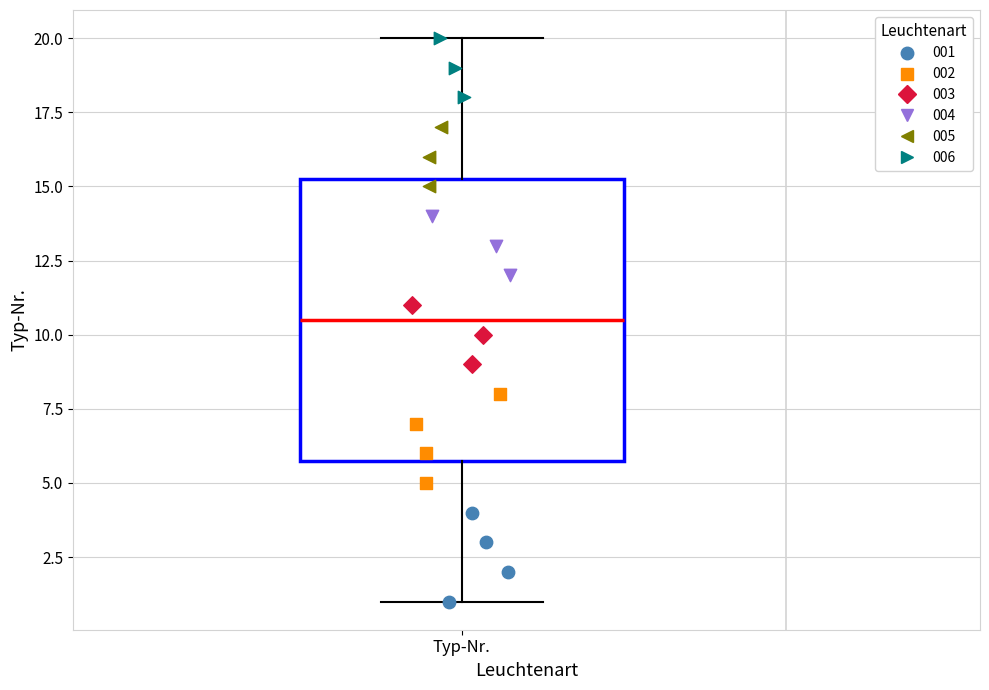

Read this box plot against the y-axis: the position of the median line, the range covered by the box, and the ends of both whiskers. The values are not printed on the chart, so give them approximately, as read against the axis.

median 10.5, box 6.0 to 15.5, whiskers 1.0 to 20.0